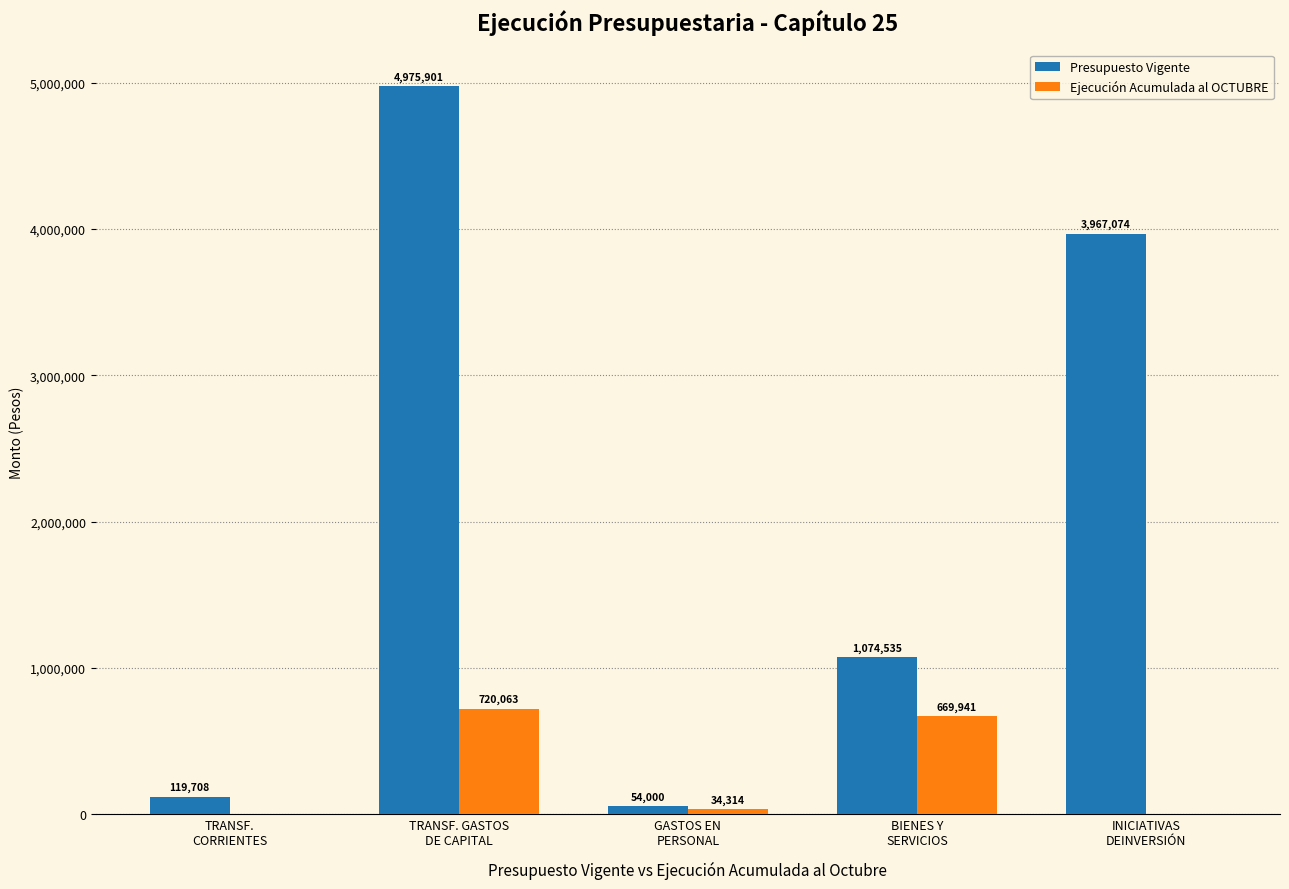

What is the sum of all Ejecución Acumulada al OCTUBRE values?

1424318